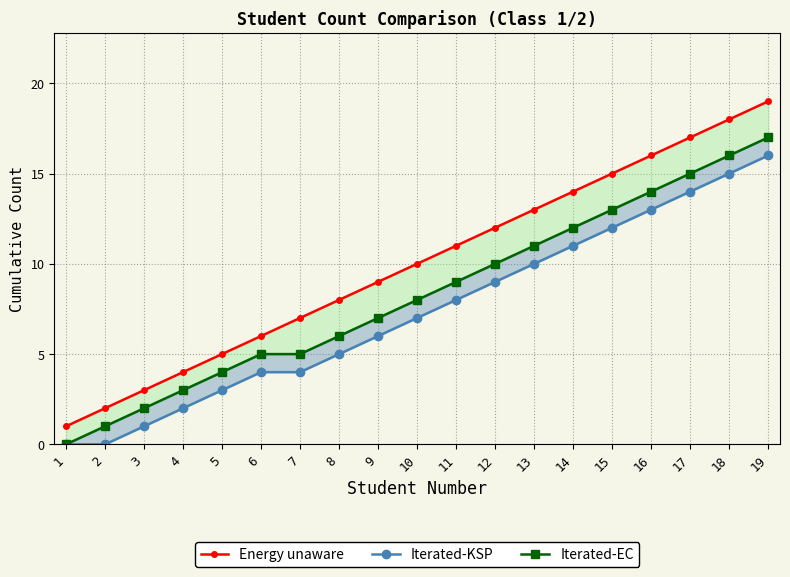

True or false: Iterated-EC has a value of 4 at 5.

True